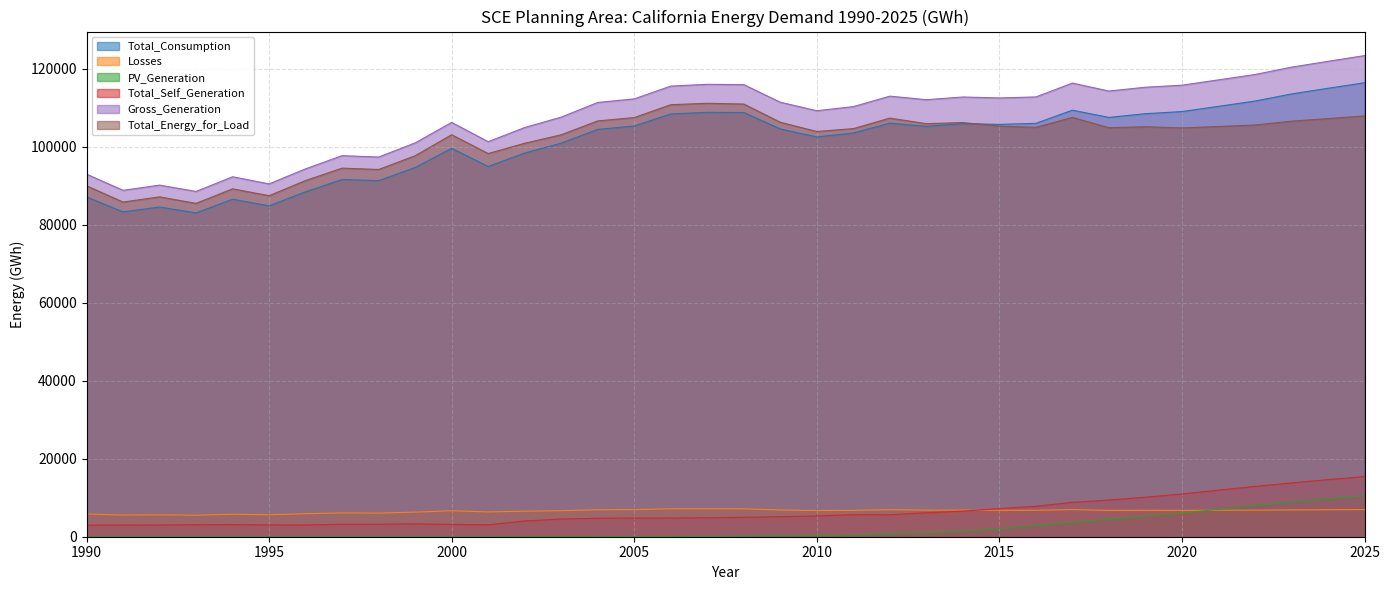

List the labels in order of PV_Generation value, smallest first.

1990, 1991, 1992, 1993, 1994, 1995, 1996, 1997, 1998, 1999, 2000, 2001, 2002, 2003, 2004, 2005, 2006, 2007, 2008, 2009, 2010, 2011, 2012, 2013, 2014, 2015, 2016, 2017, 2018, 2019, 2020, 2021, 2022, 2023, 2024, 2025